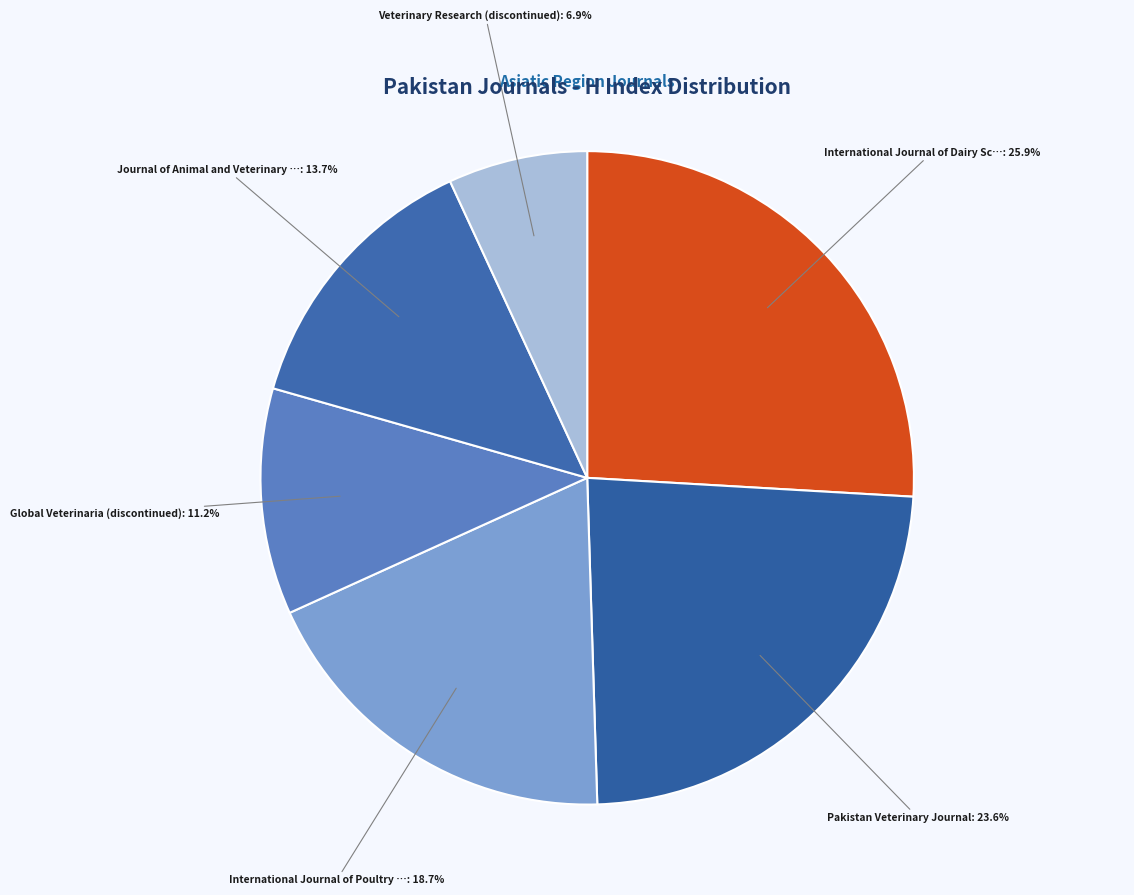

How many slices are in this pie chart?

6